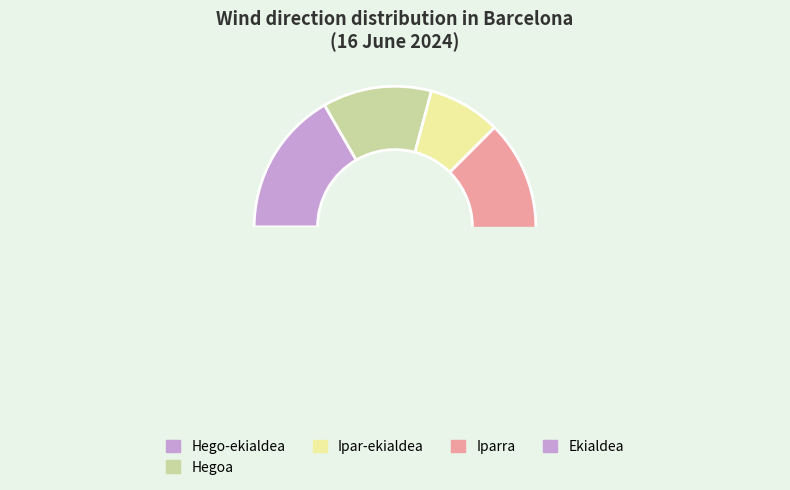

Combined, what portion of the pie is Ekialdea and Hego-ekialdea?

32.0%